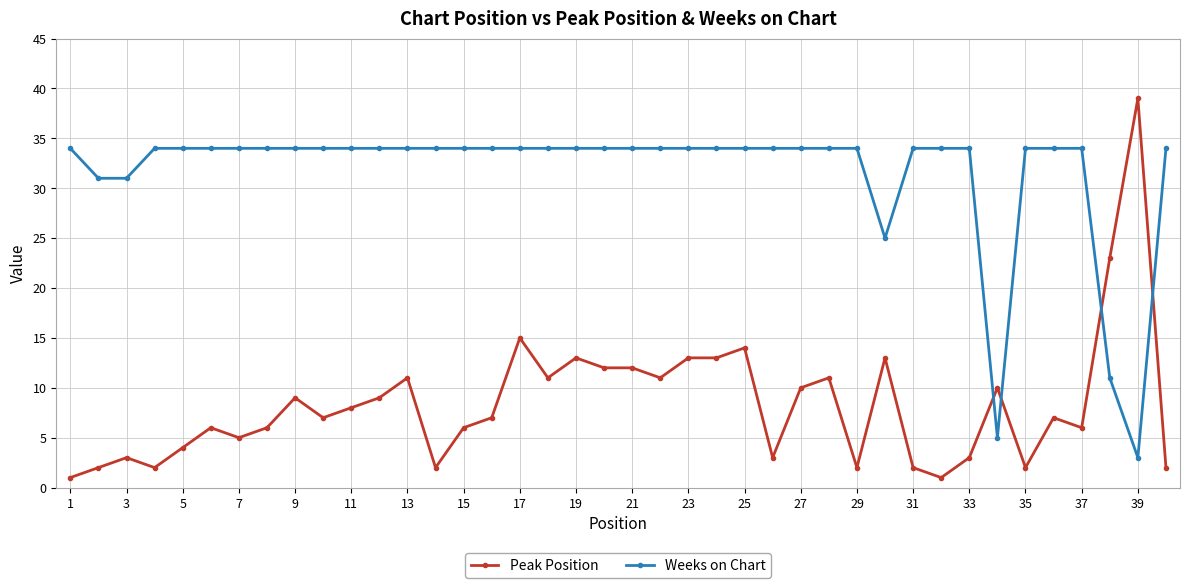

What is the value of the Weeks on Chart point at the 19th from the left?

34